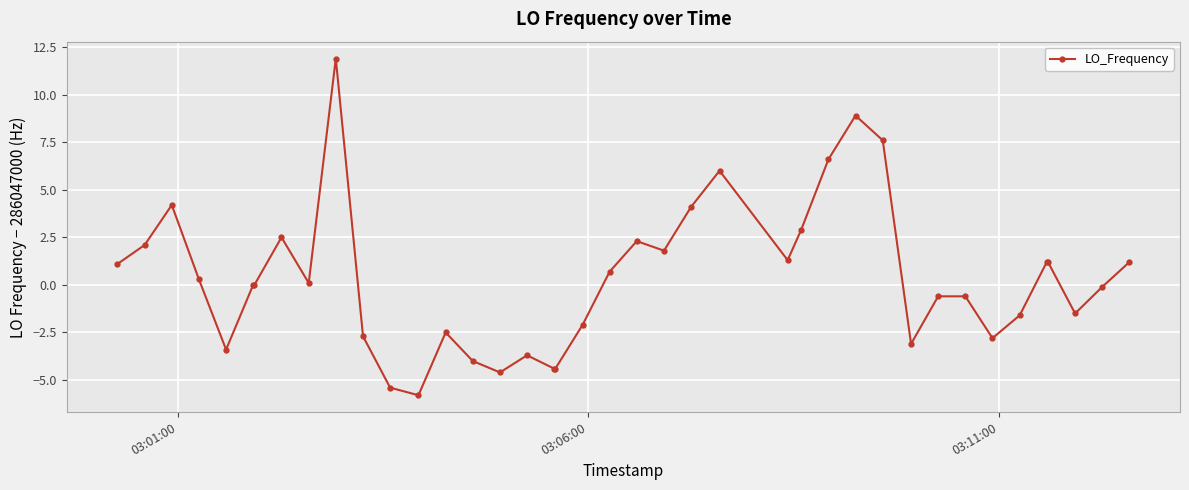

What is the average value?

0.4